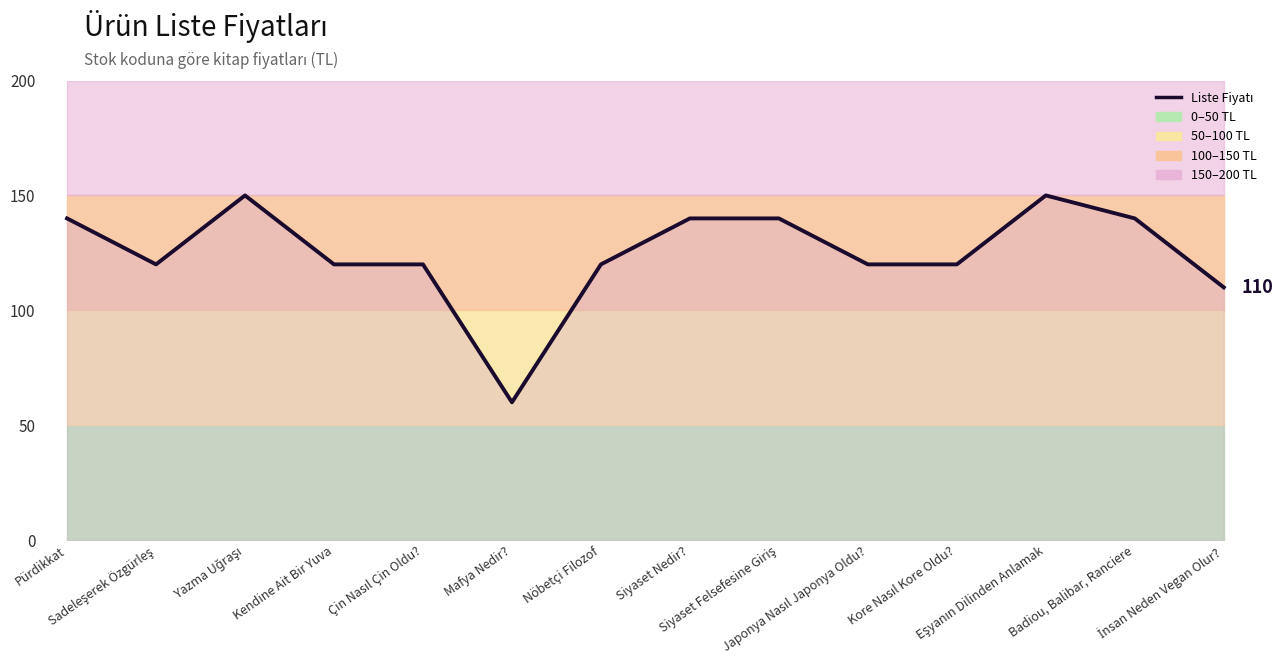

How many points are lower than both their immediate neighbors (excluding endpoints)?

2